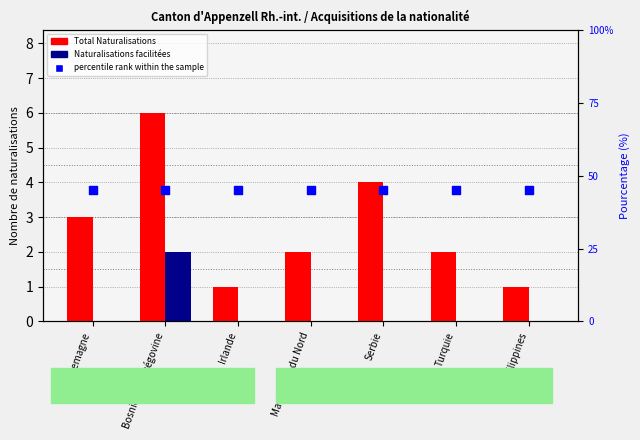

Which series has the largest total across all categories?

percentile rank within the sample